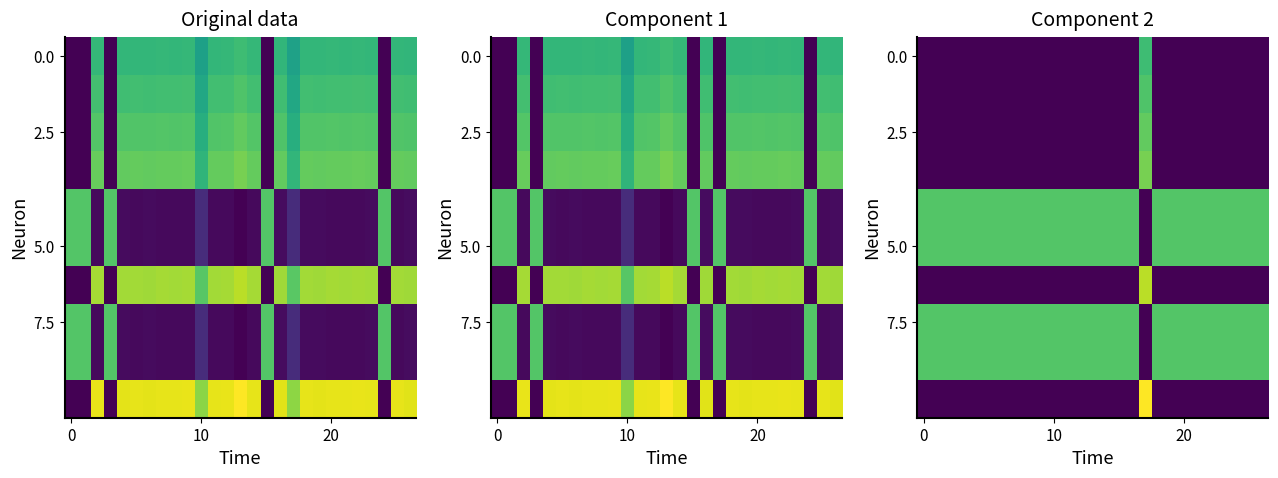

How many series are shown in this chart?

10